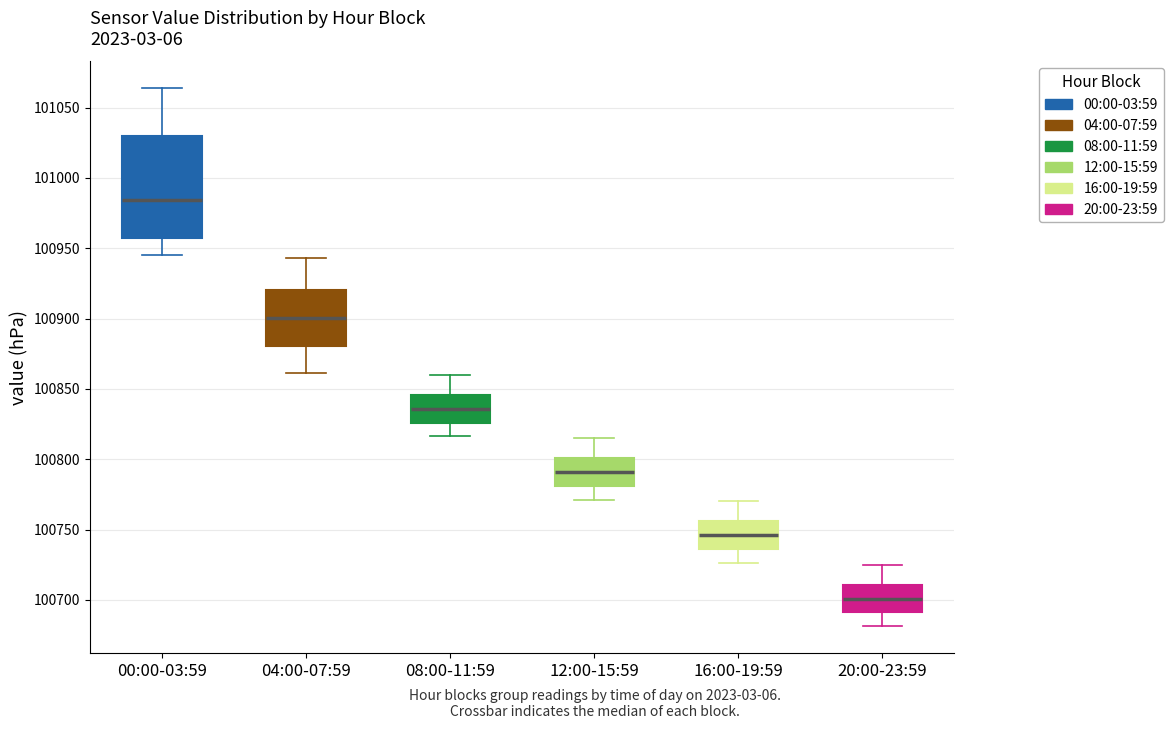

Which box's median line is the highest?

00:00-03:59